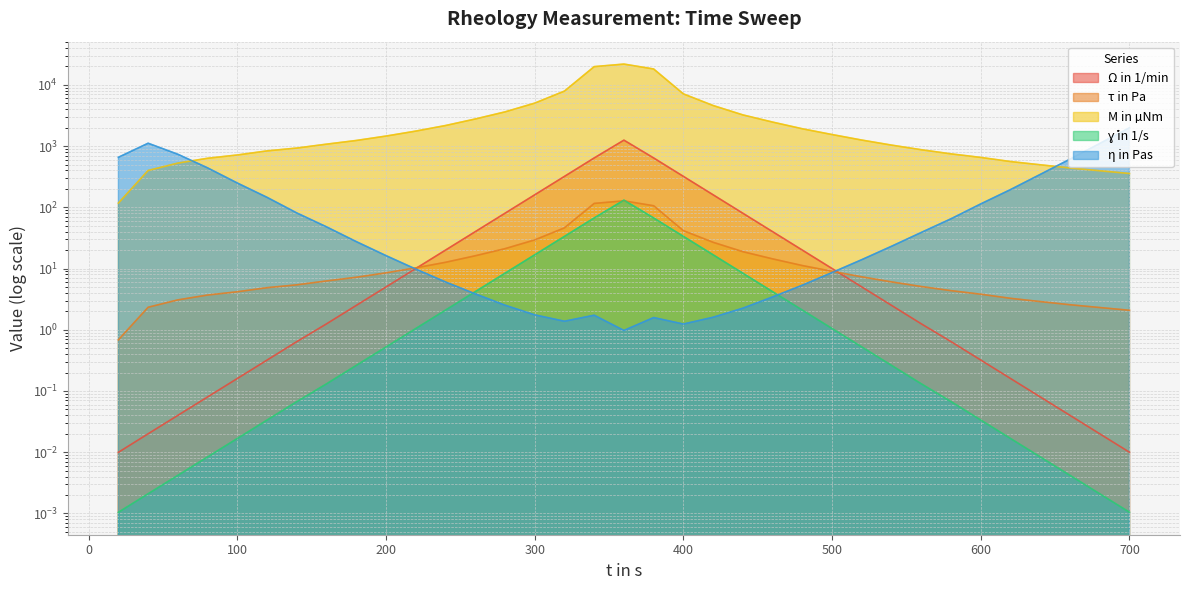

What is the maximum value for Ω in 1/min?

130.9